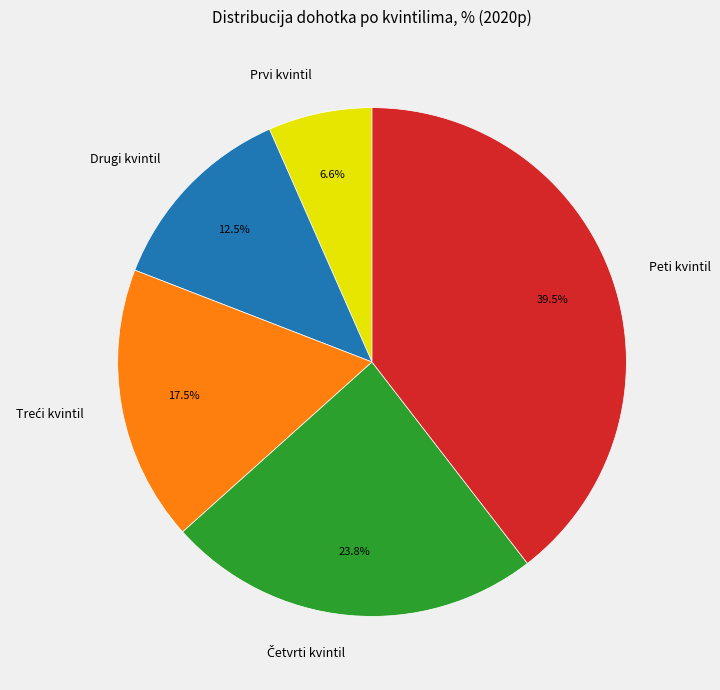

Combined, do Drugi kvintil and Prvi kvintil account for over 50%?

No